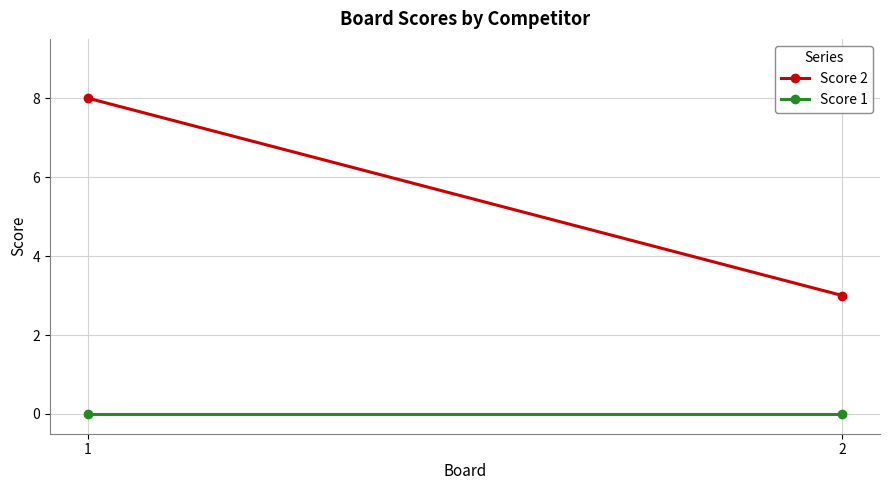

What are all the series names shown in the legend?

Score 2, Score 1